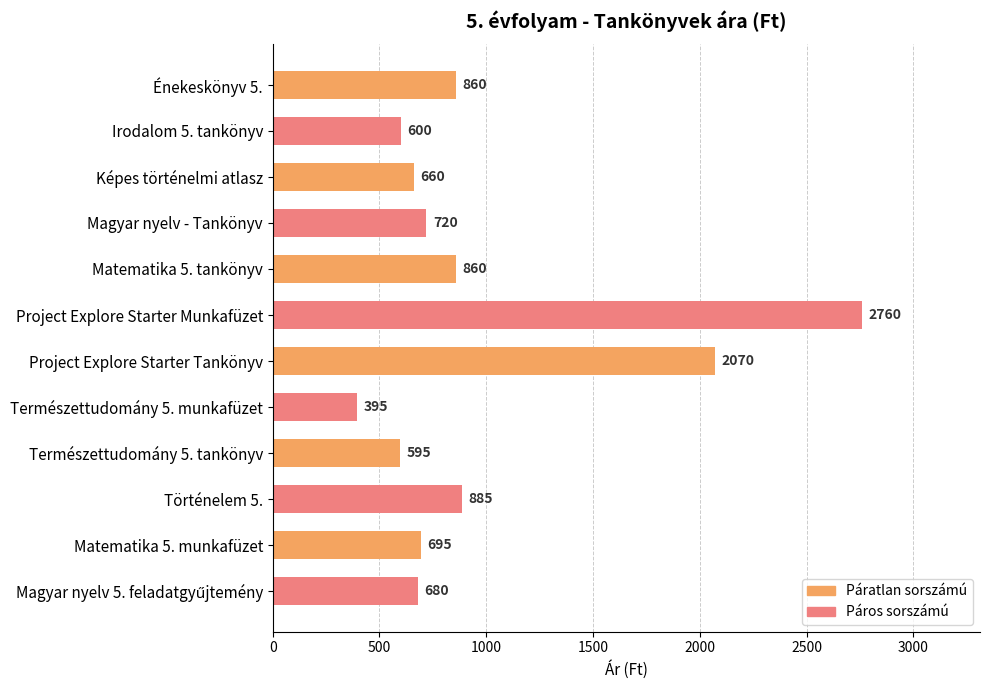

Count the number of data series in this chart.

1